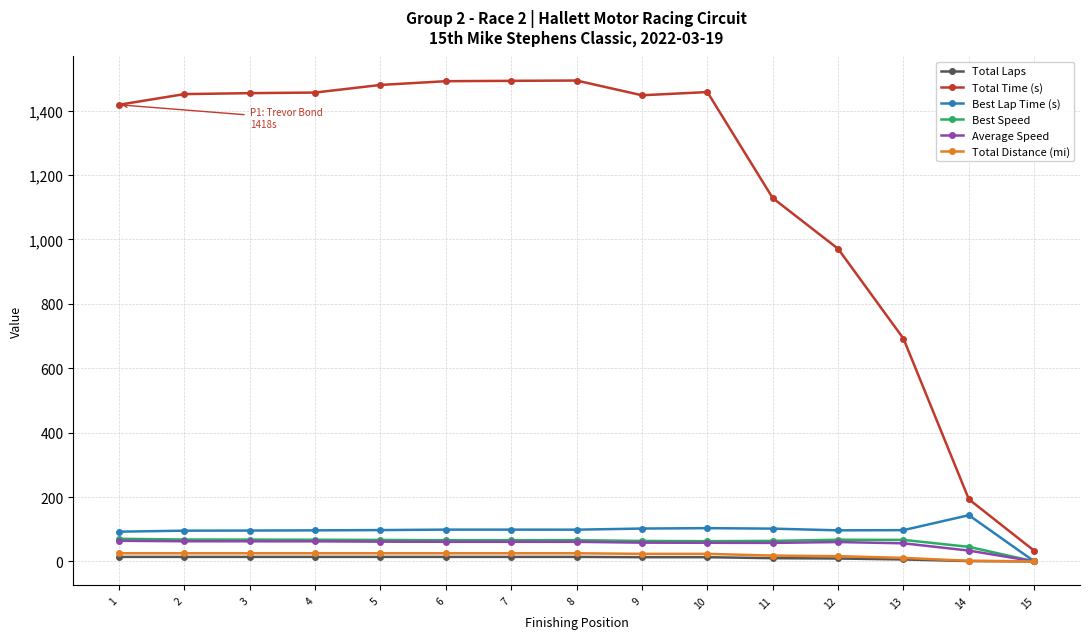

What is the value of the Total Distance (mi) point at the 14th from the left?

1.8